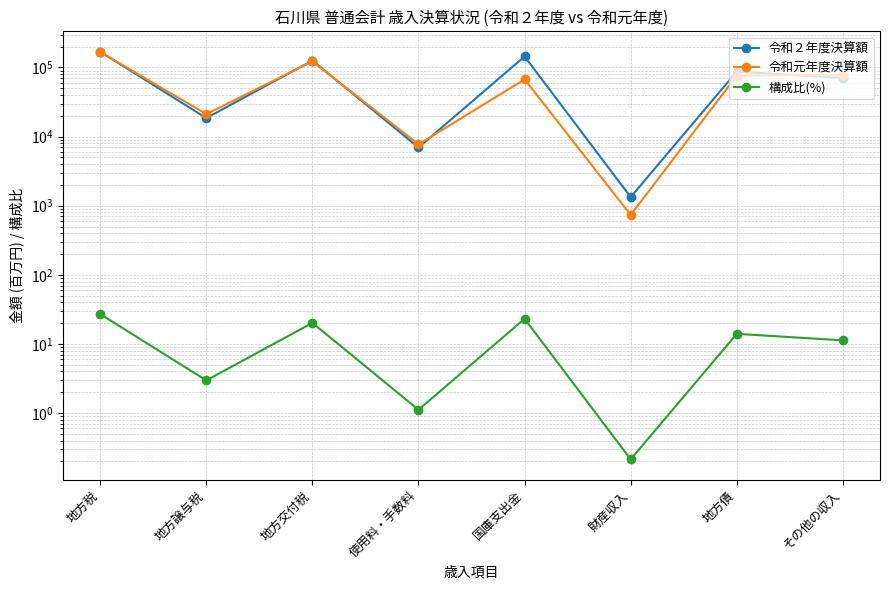

How many values in the 令和元年度決算額 series are below 76403?

4